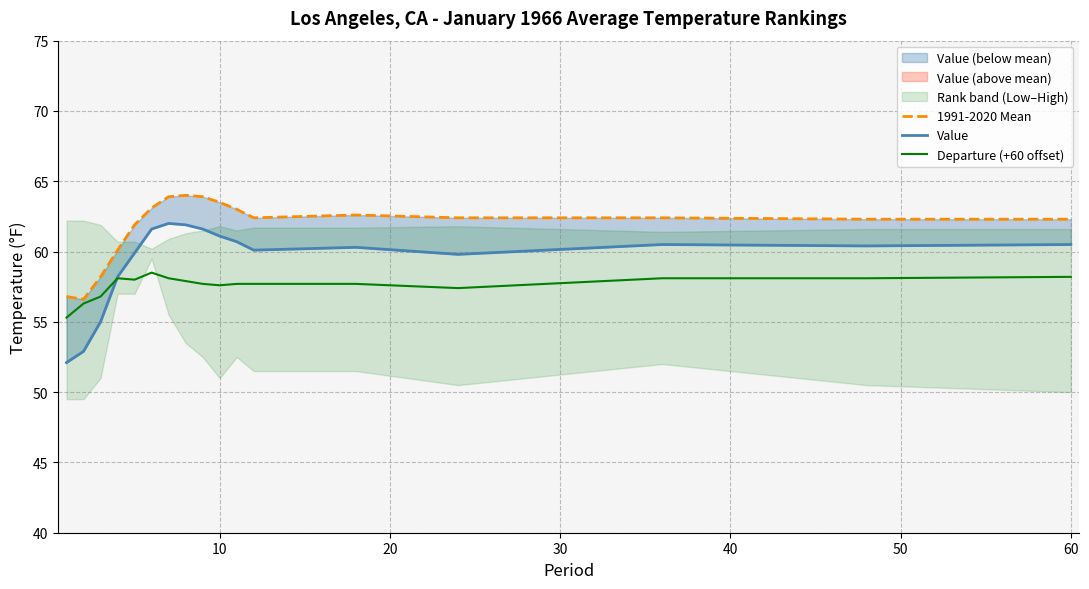

Reading right to left, list all the values displayed in this chart.

1991-2020 Mean: 62.3	62.3	62.4	62.4	62.6	62.4	63.0	63.5	63.9	64.0	63.9	63.1	61.9	60.1	58.2	56.6	56.8
Value: 60.5	60.4	60.5	59.8	60.3	60.1	60.7	61.1	61.6	61.9	62.0	61.6	59.9	58.2	55.0	52.9	52.1
Departure (+60 offset): 58.2	58.1	58.1	57.4	57.7	57.7	57.7	57.6	57.7	57.9	58.1	58.5	58.0	58.1	56.8	56.3	55.3